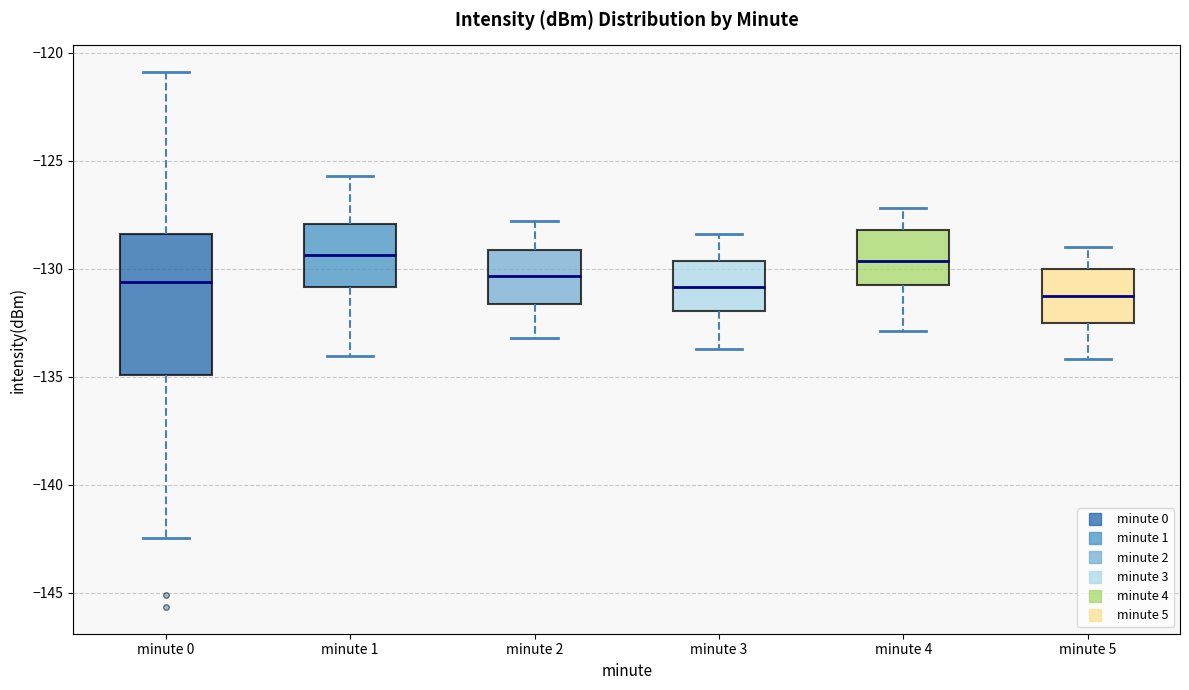

Which box is the tallest, from its lower edge to its upper edge?

minute 0